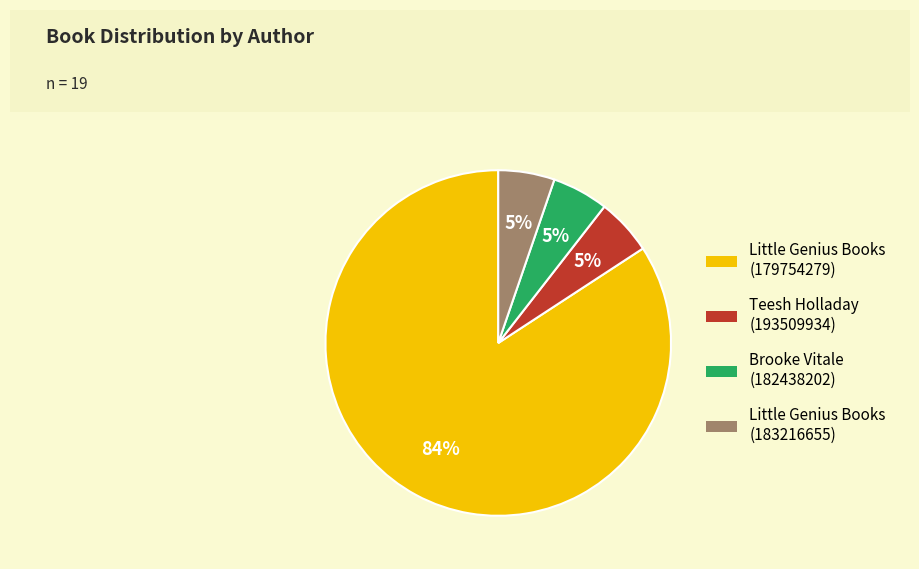

Which category accounts for the majority?

Little Genius Books (179754279)